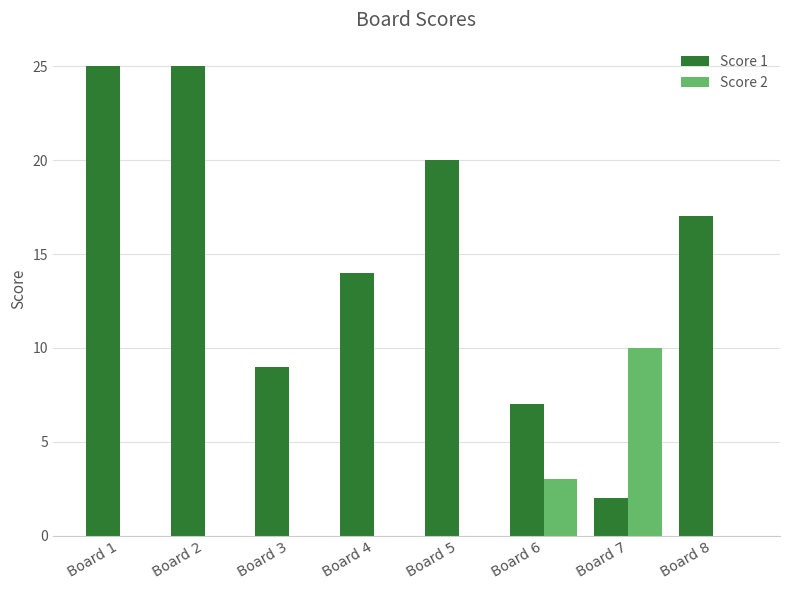

What is the sum of all Score 1 values?

119